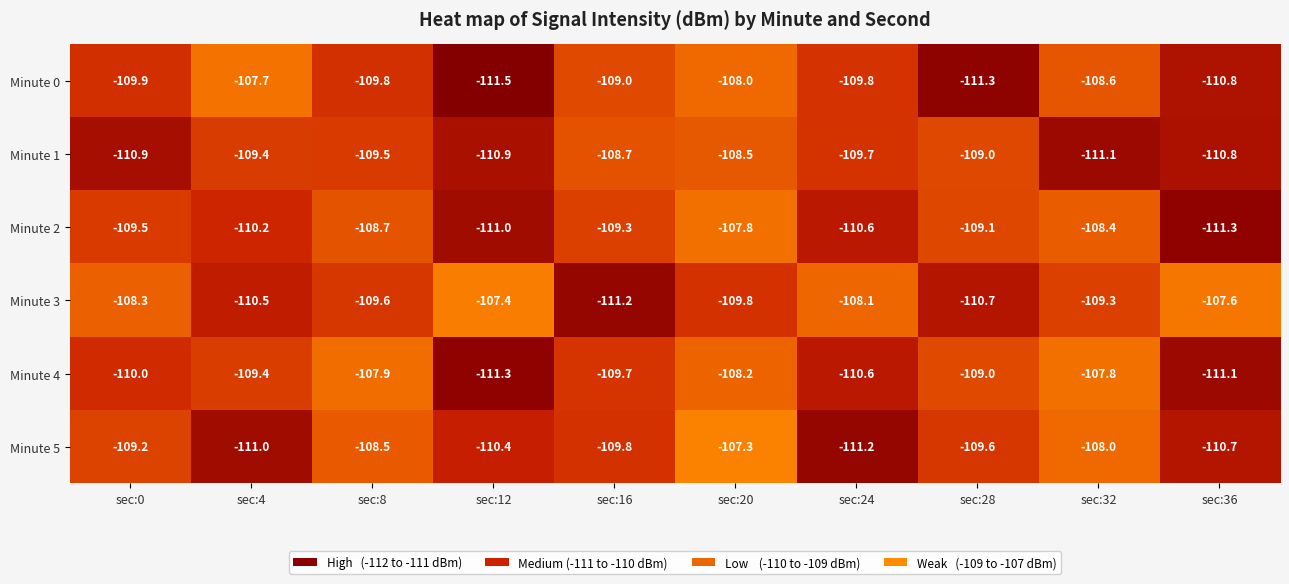

What is the difference between the Minute 2 values at sec:0 and sec:24?

1.1